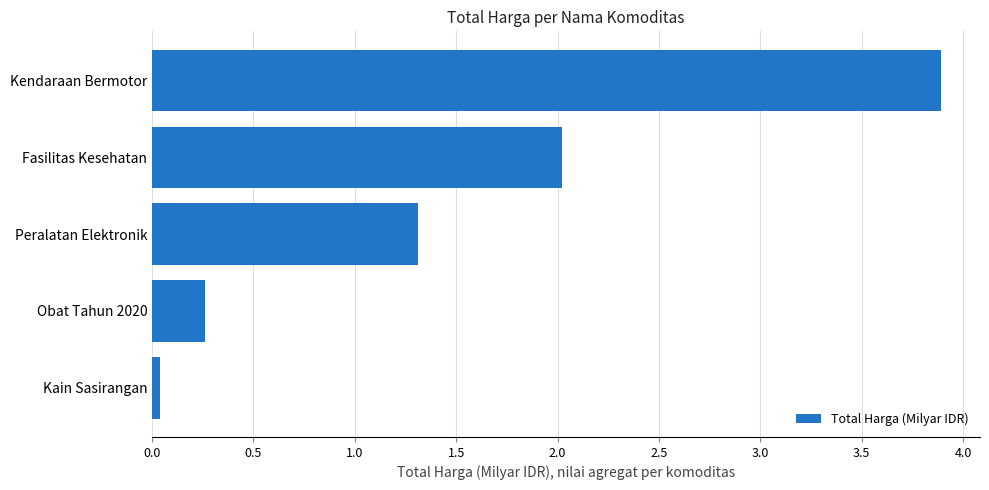

The value at Fasilitas Kesehatan is 1.1. True or false?

False